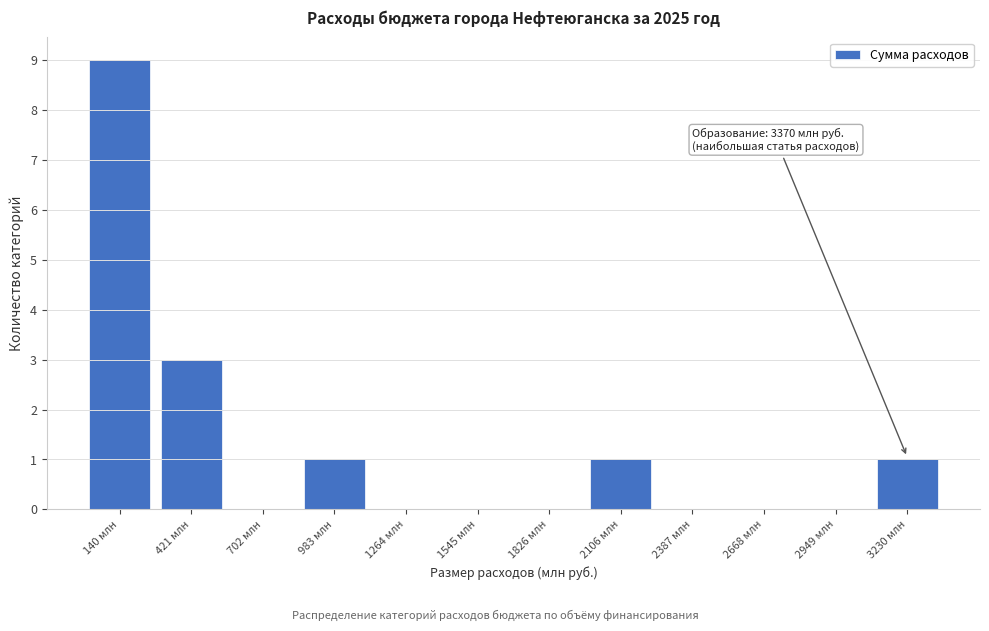

Reading left to right, what are all the values shown in this chart?

140 млн=9	421 млн=3	702 млн=0	983 млн=1	1264 млн=0	1545 млн=0	1826 млн=0	2106 млн=1	2387 млн=0	2668 млн=0	2949 млн=0	3230 млн=1